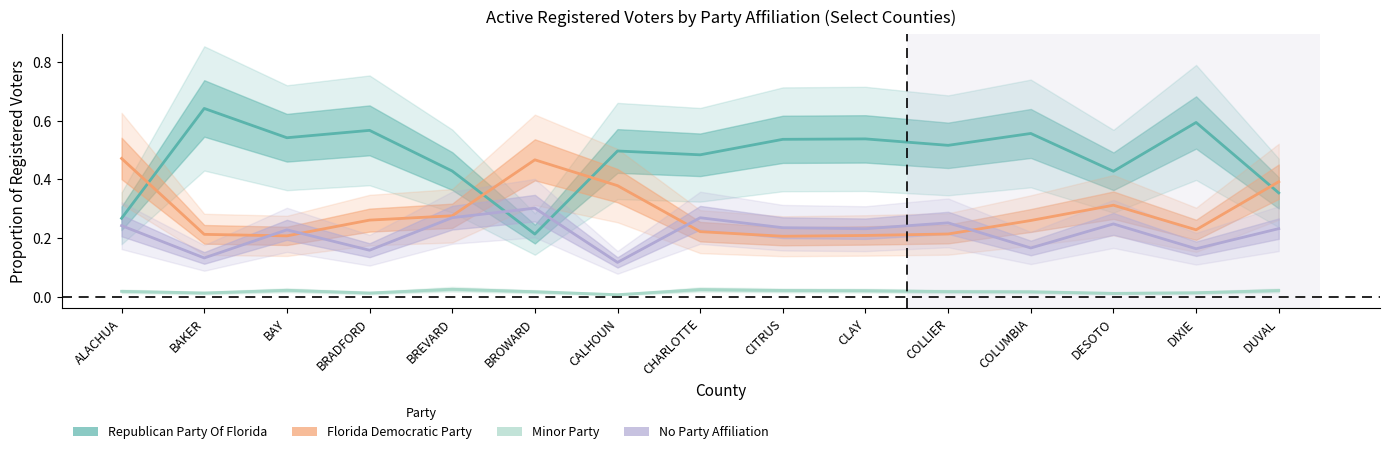

Which has a higher value, ALACHUA or BREVARD?

BREVARD